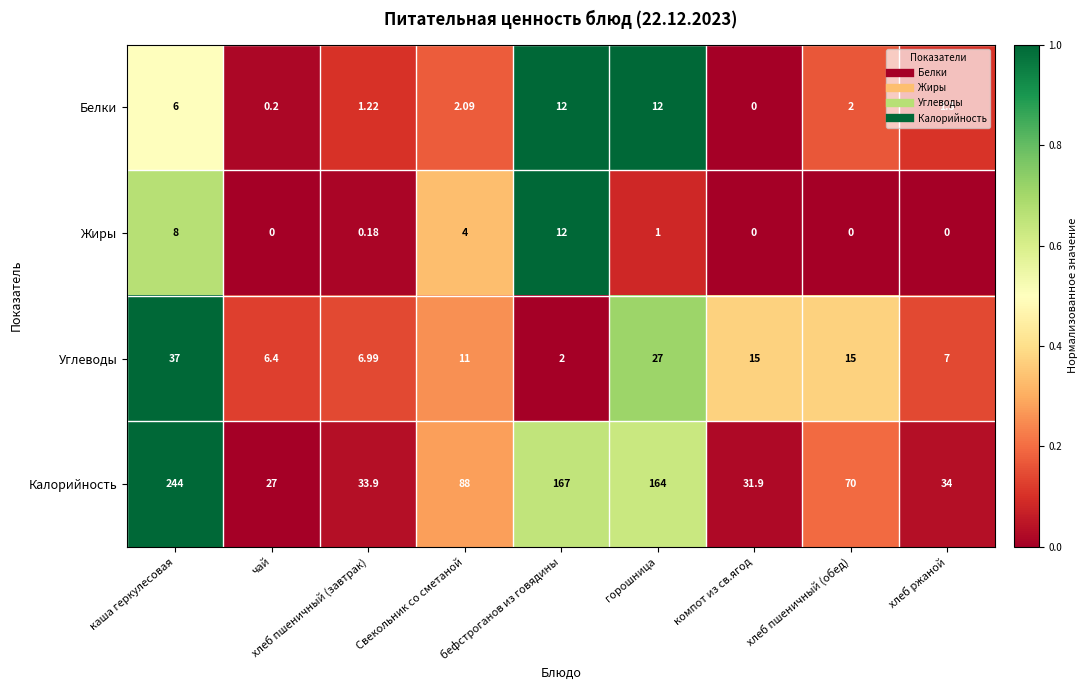

Which category has the lowest value in the Калорийность series?

чай